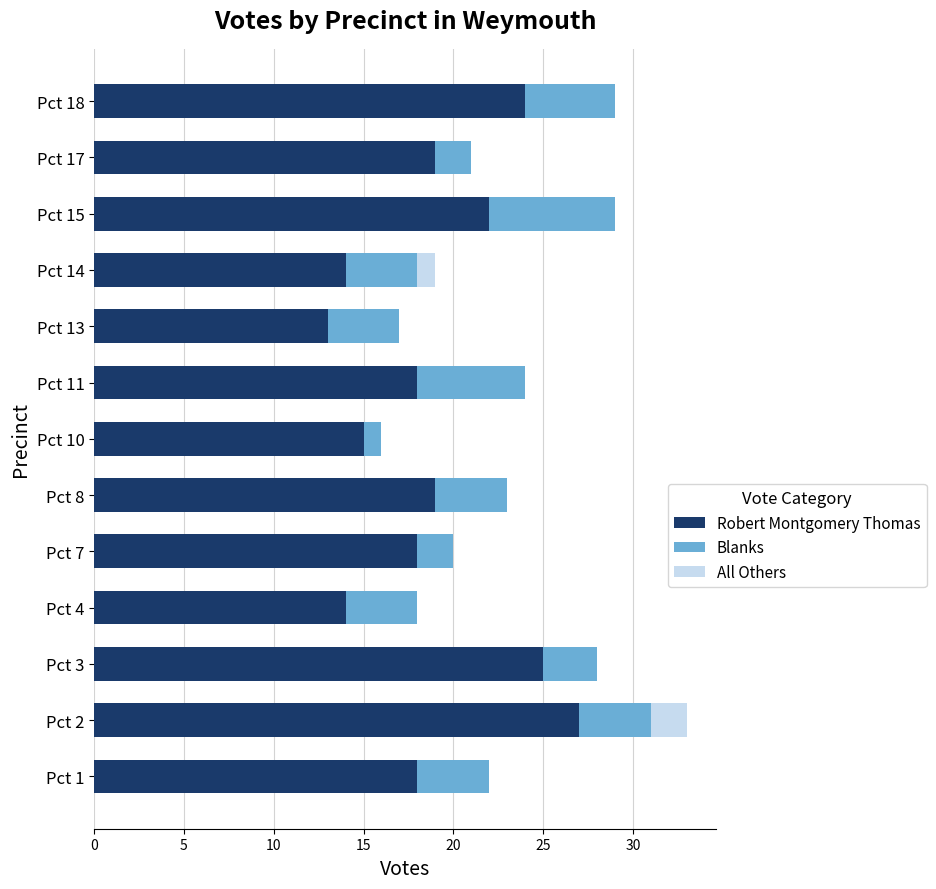

What is the maximum value for Robert Montgomery Thomas?

27